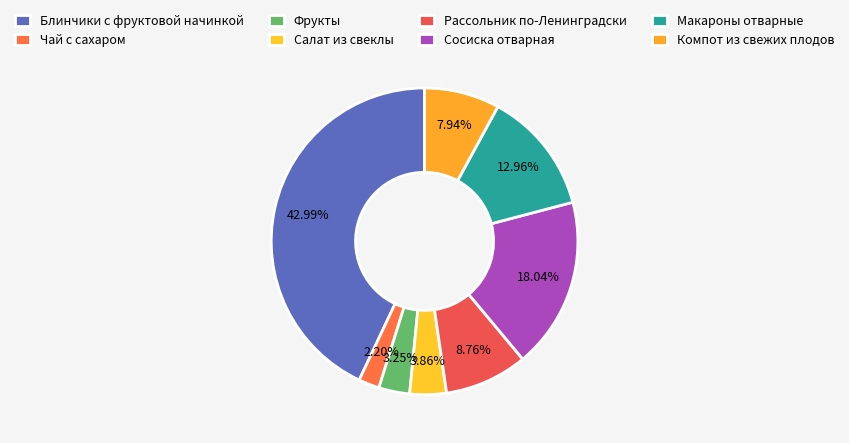

What percentage is the Салат из свеклы slice, to the nearest percent?

4%